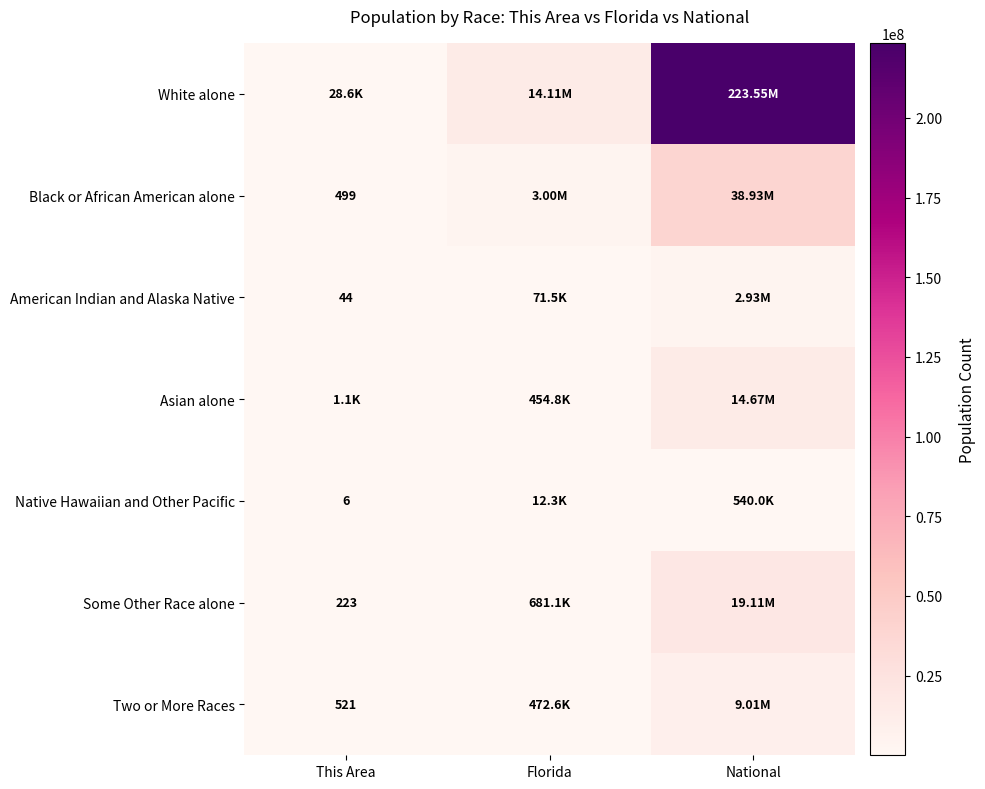

At which category is the sum across all series the highest?

National